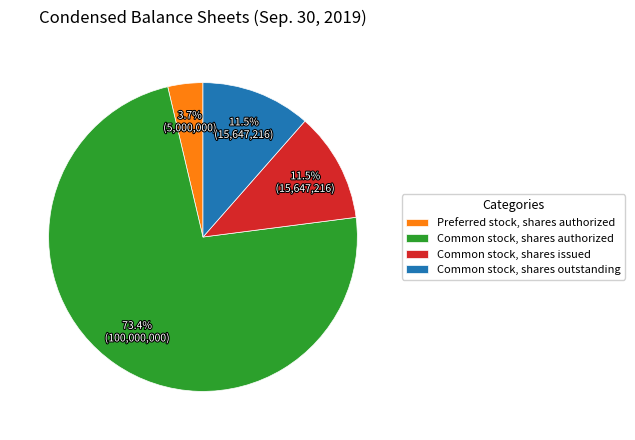

To the nearest percent, what is the average slice percentage?

25%